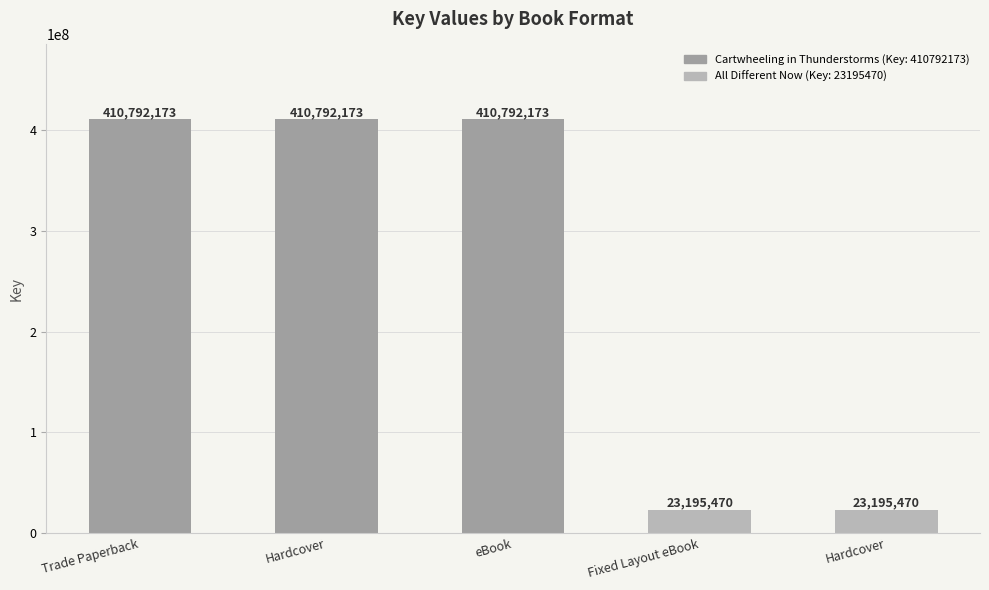

How many series are shown in this chart?

1